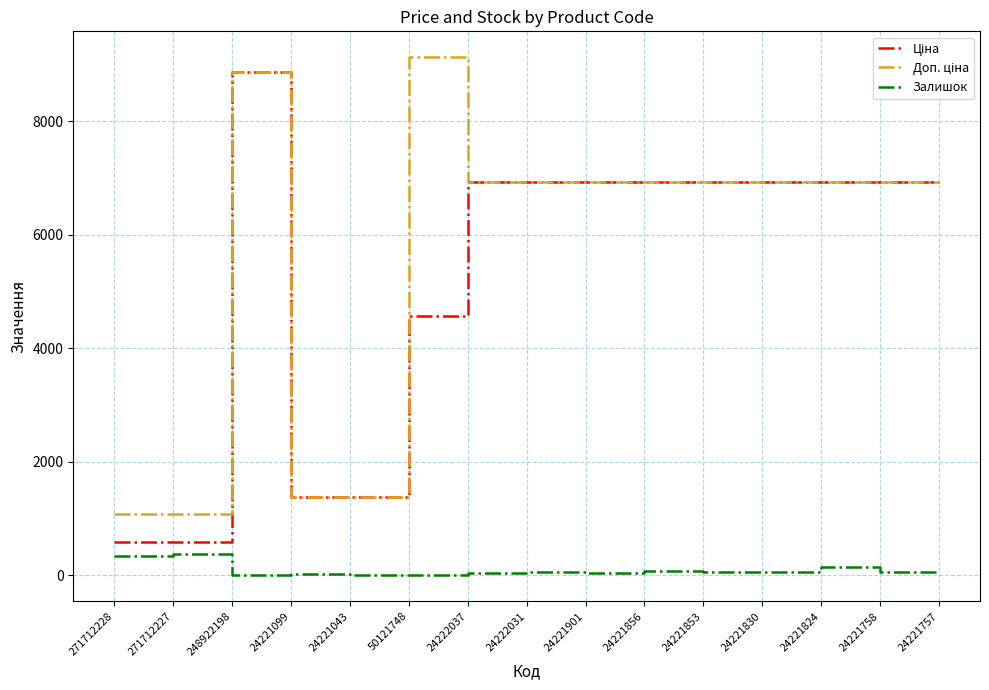

At which category is the sum across all series the highest?

248922198